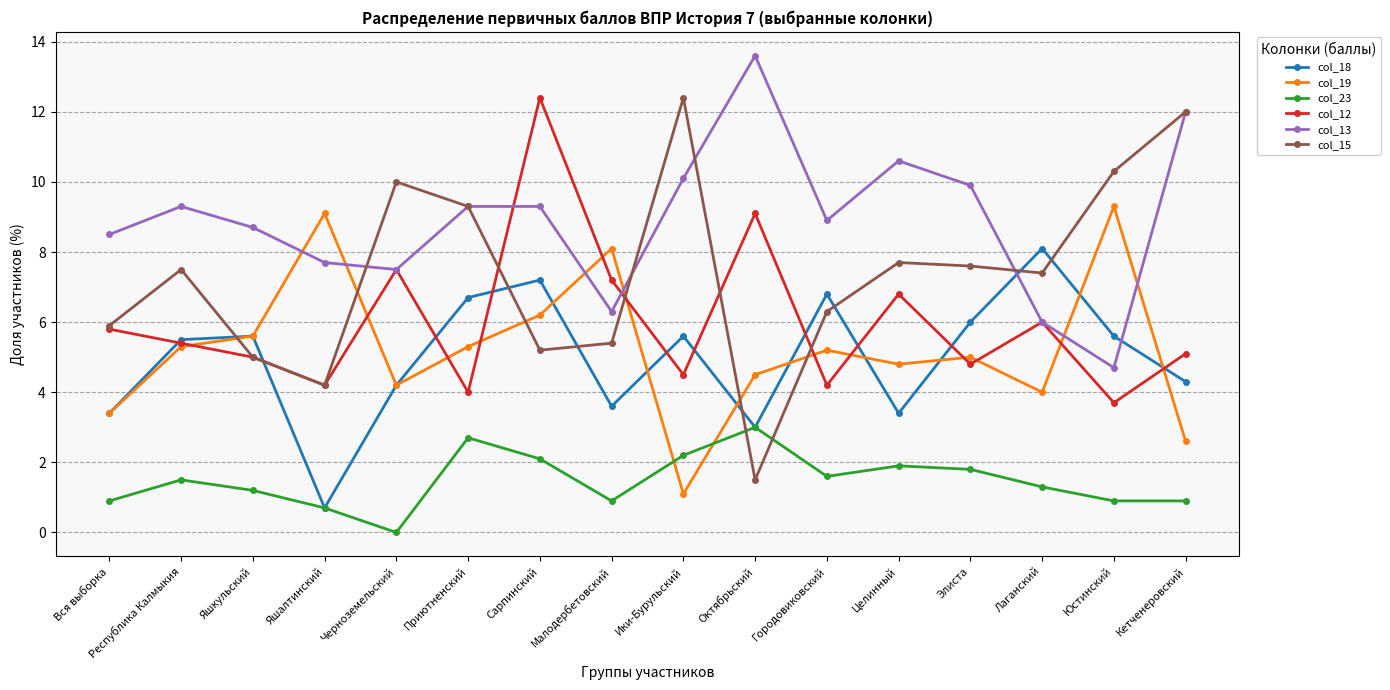

Where do col_23 and col_19 first cross each other?

Малодербетовский and Ики-Бурульский